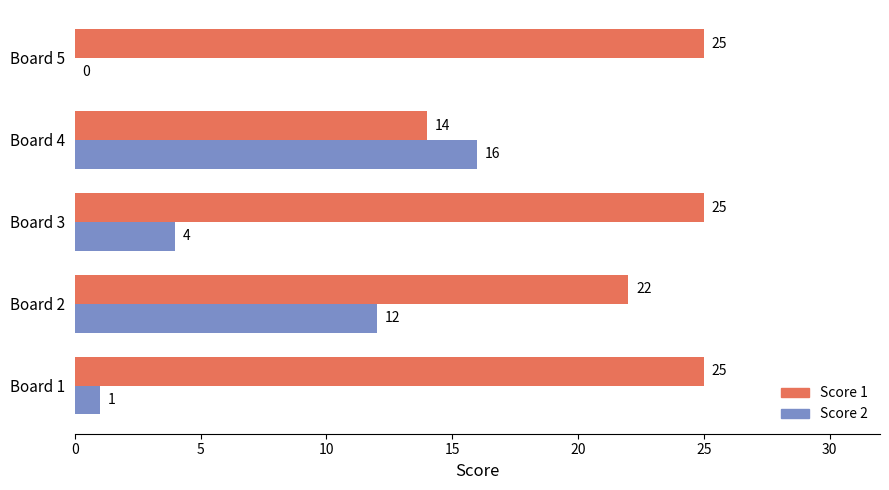

Between Board 4 and Board 5, which series saw the biggest shift?

Score 2